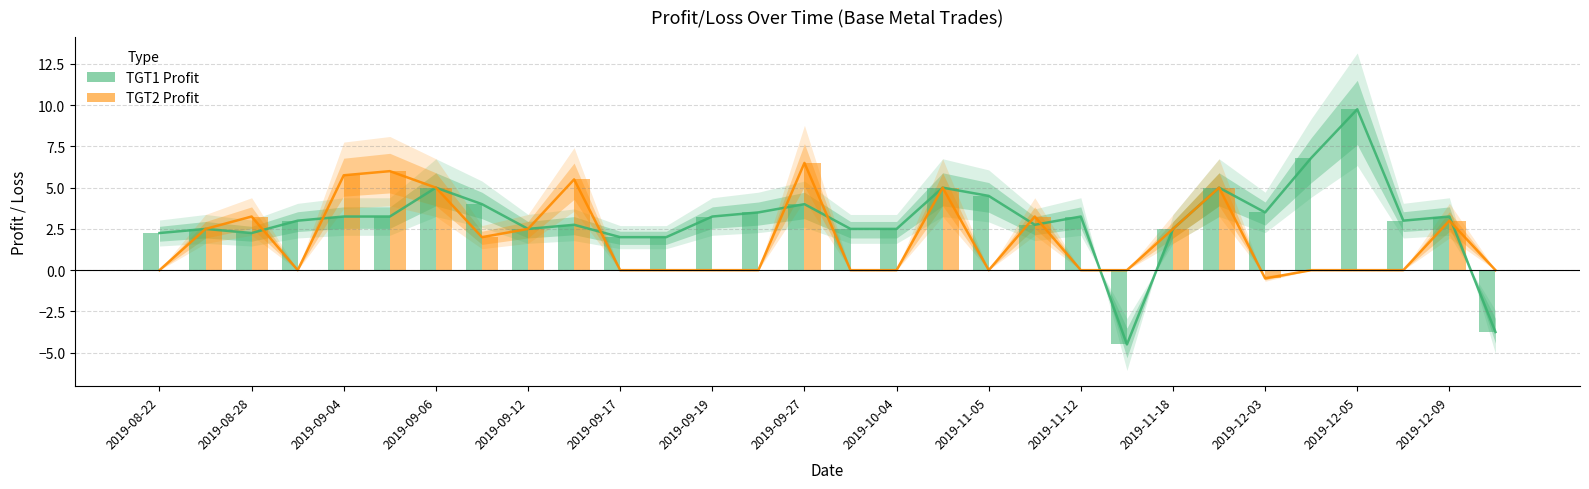

How many positive values does the TGT2 Profit series have?

14